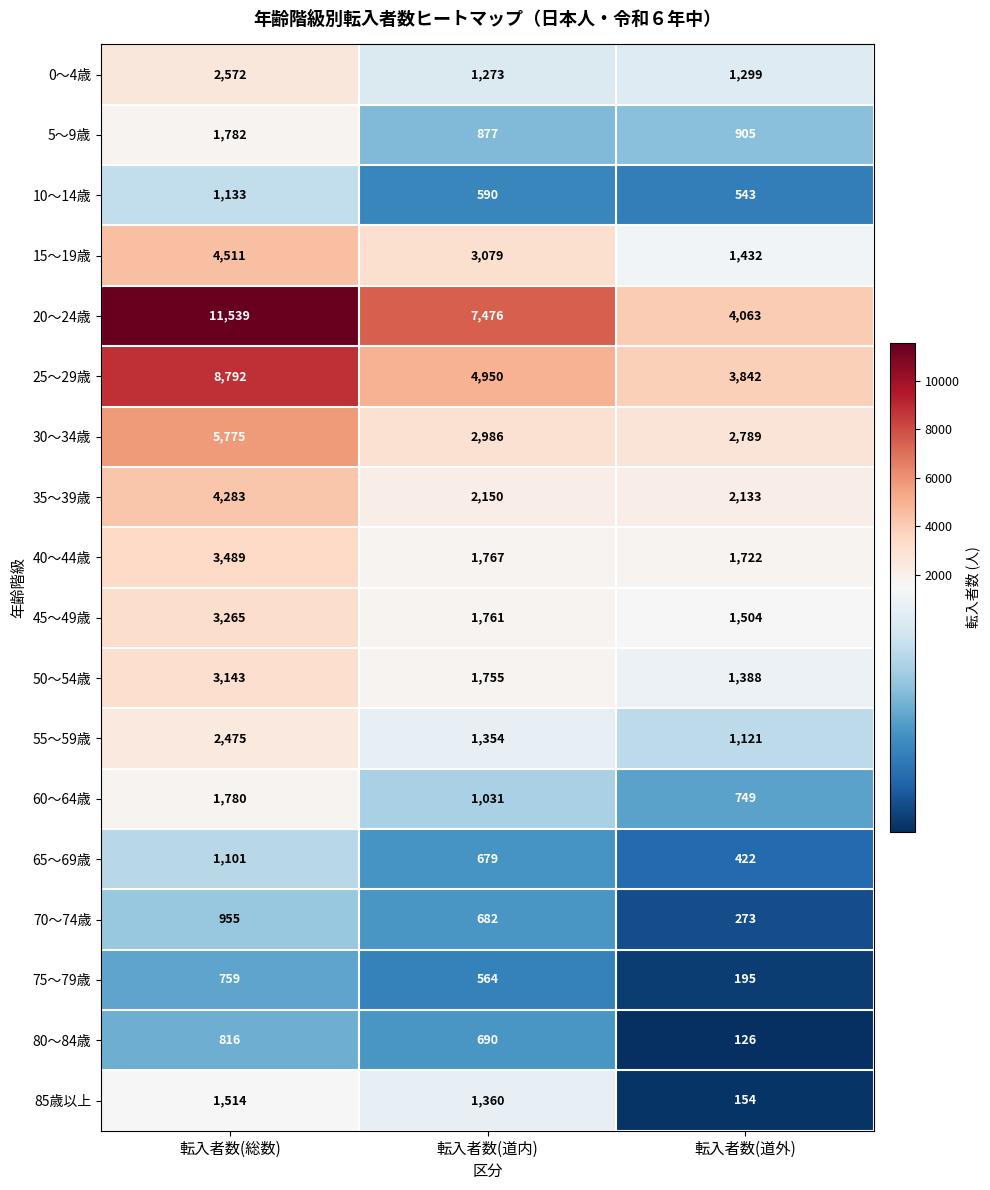

The 15〜19歳 series shows 1432 at 転入者数(道外). True or false?

True